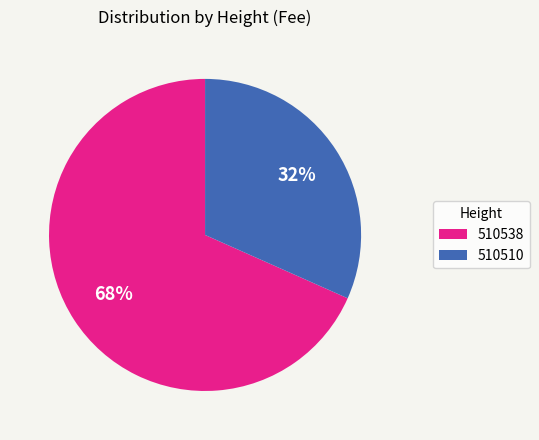

Which has a higher value, 510510 or 510538?

510538